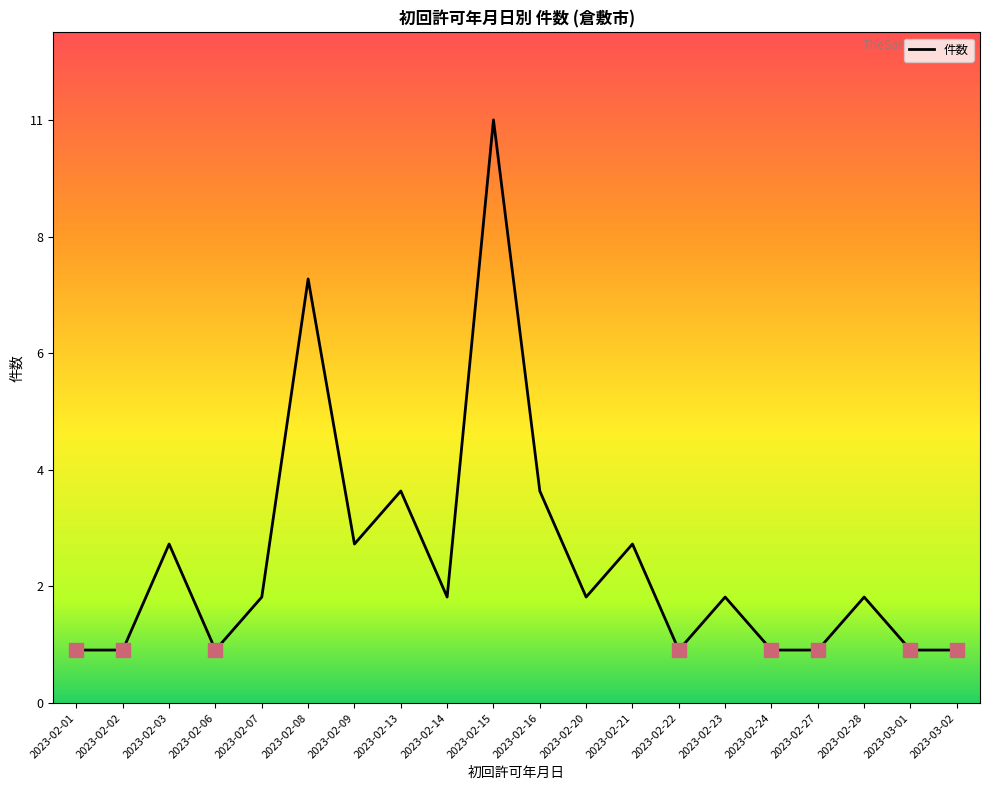

Rank the categories by value from highest to lowest.

2023-02-15, 2023-02-08, 2023-02-13, 2023-02-16, 2023-02-03, 2023-02-09, 2023-02-21, 2023-02-07, 2023-02-14, 2023-02-20, 2023-02-23, 2023-02-28, 2023-02-01, 2023-02-02, 2023-02-06, 2023-02-22, 2023-02-24, 2023-02-27, 2023-03-01, 2023-03-02